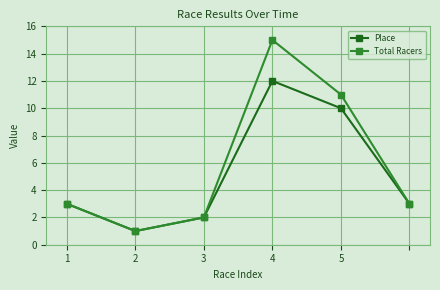

Which series has the largest total across all categories?

Total Racers